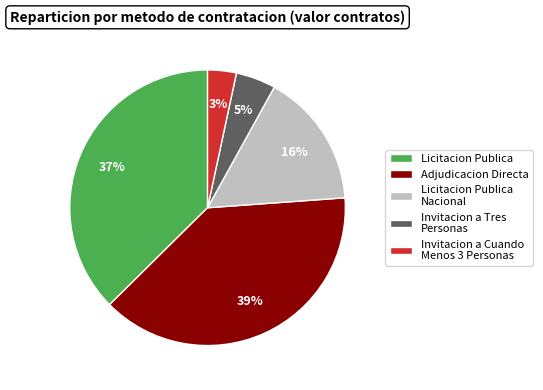

How many segments does this pie chart have?

5